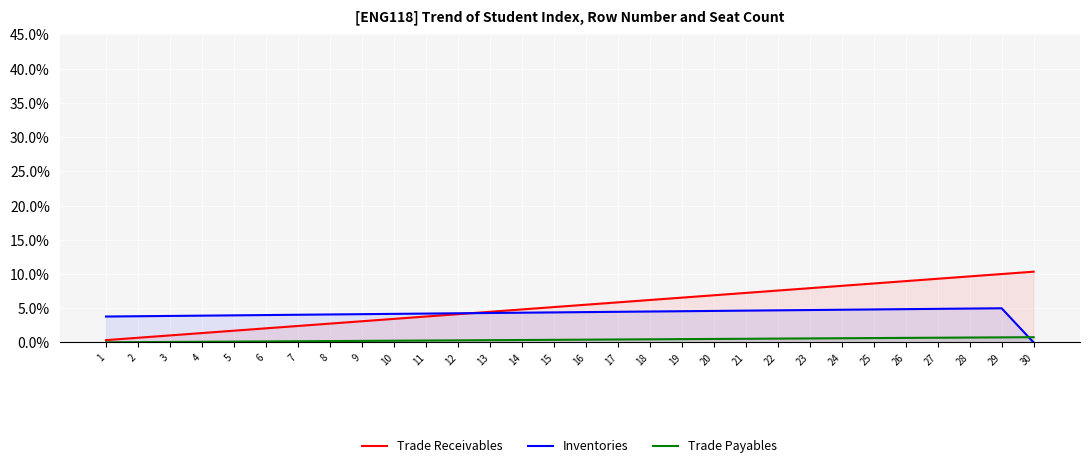

What is the value of the Trade Payables point at the 30th from the left?

0.8